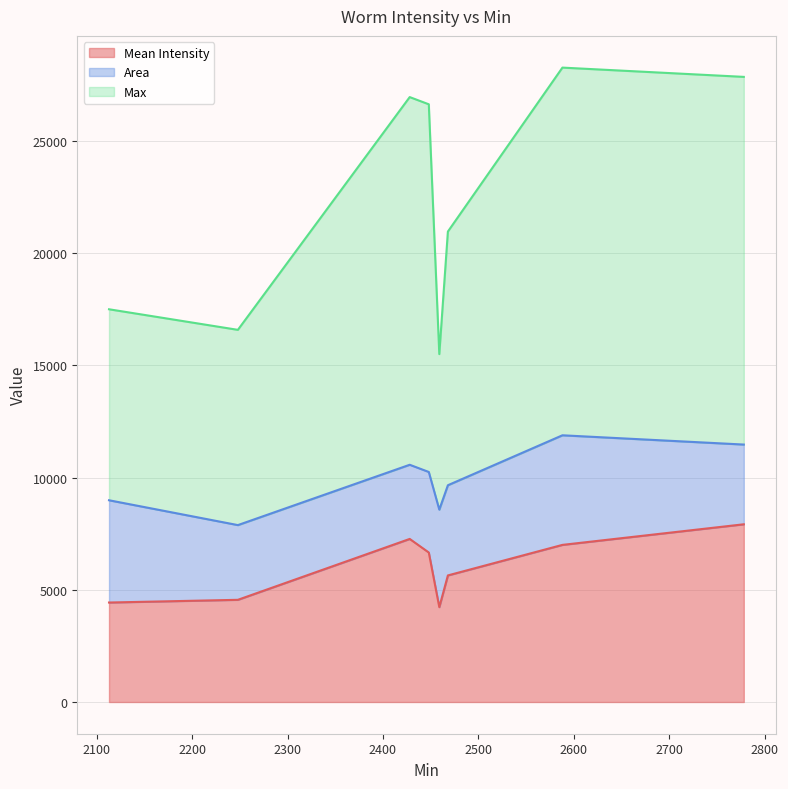

What is the difference between the second highest and second lowest values in the Area series?

1227.6